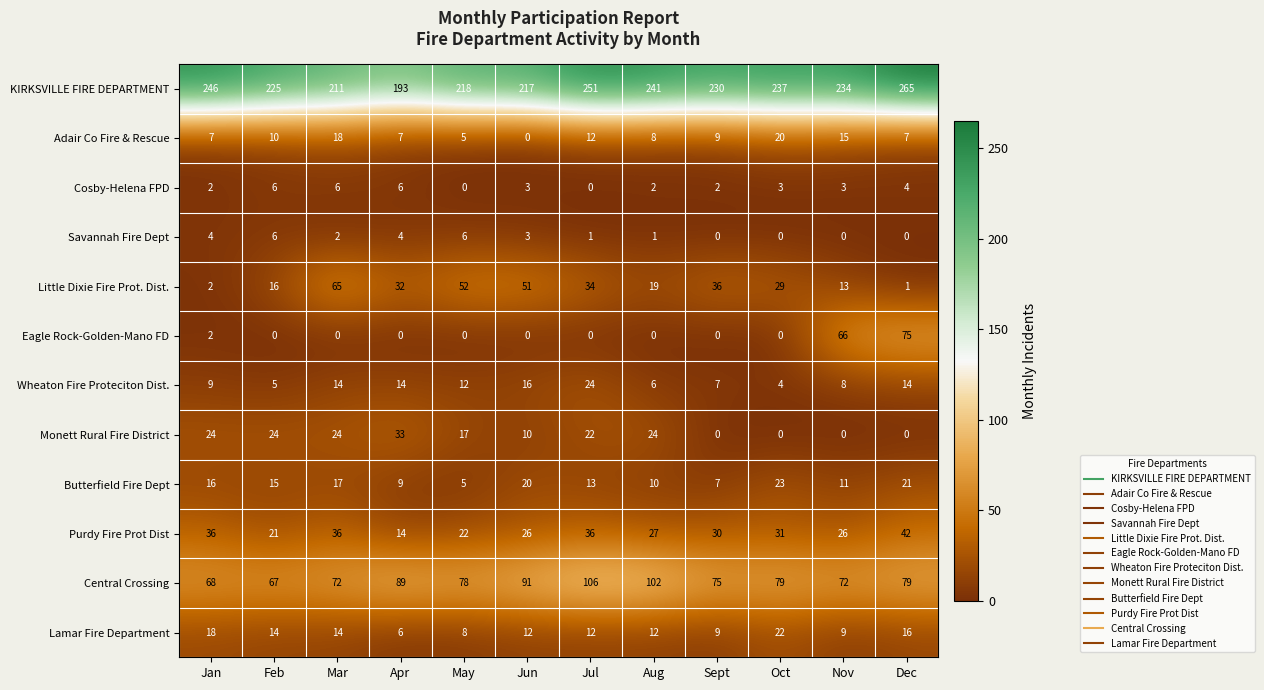

What is the average value of the Central Crossing series?

82